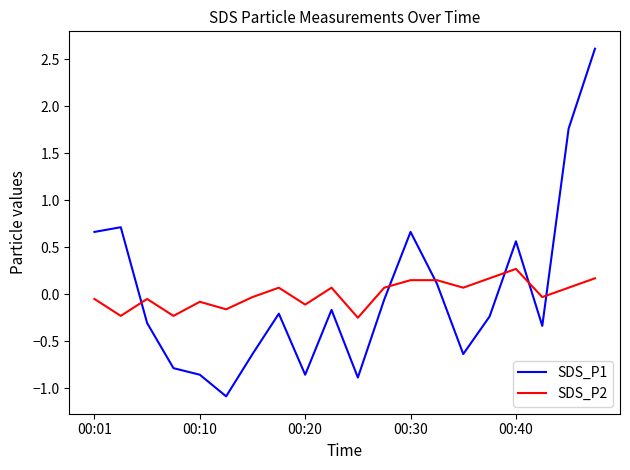

Which series has the widest spread of values?

SDS_P1